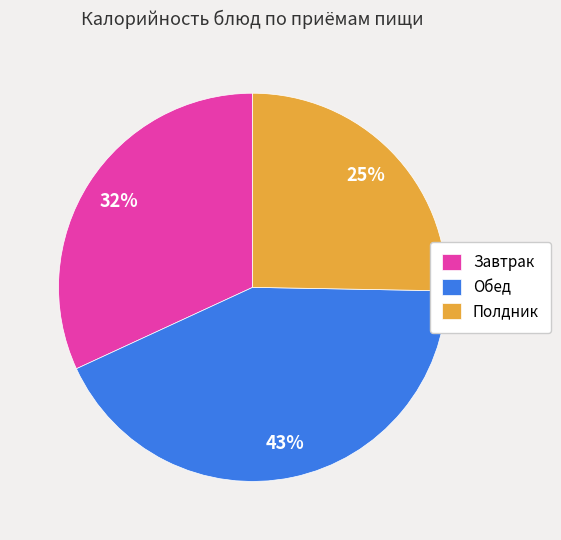

Do Обед and Завтрак together represent more than half of the pie?

Yes